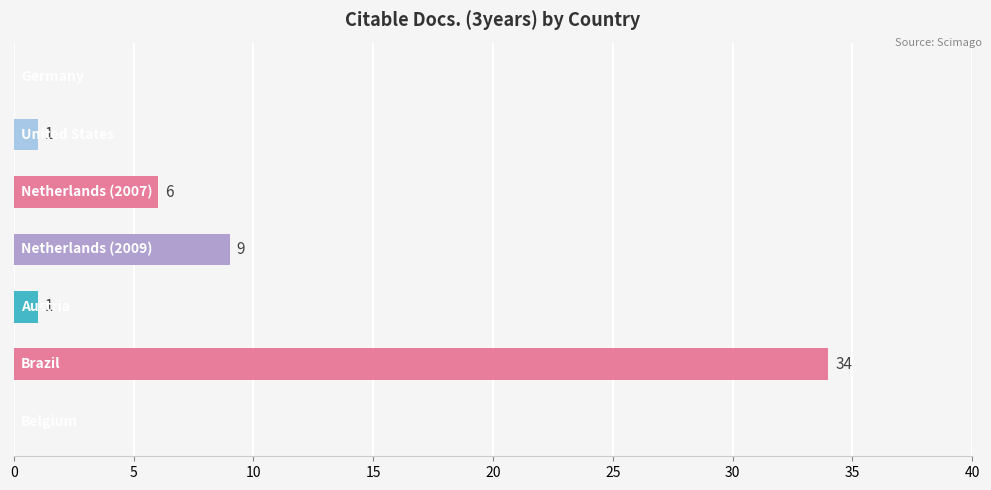

What is the sum of all values?

51